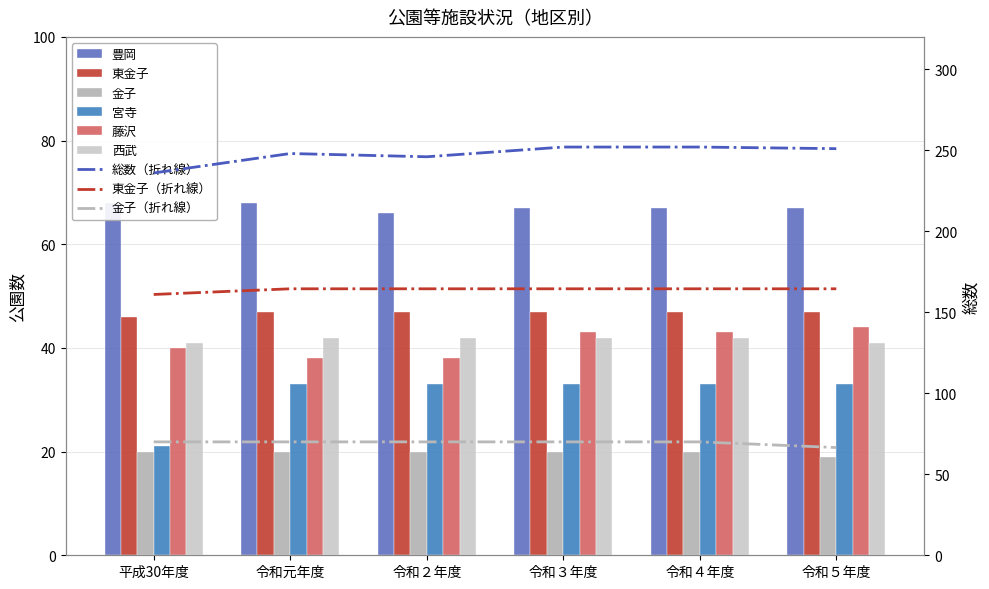

Which series has the widest spread of values?

宮寺